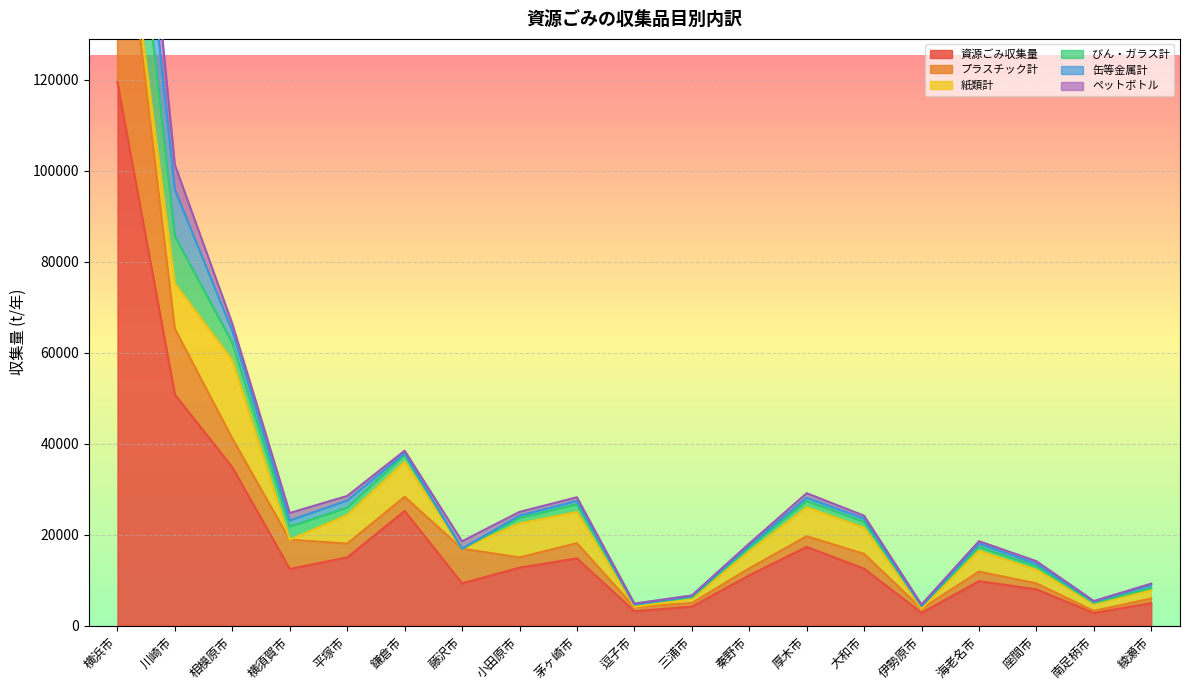

At which category does 資源ごみ収集量 reach its first local valley?

横須賀市